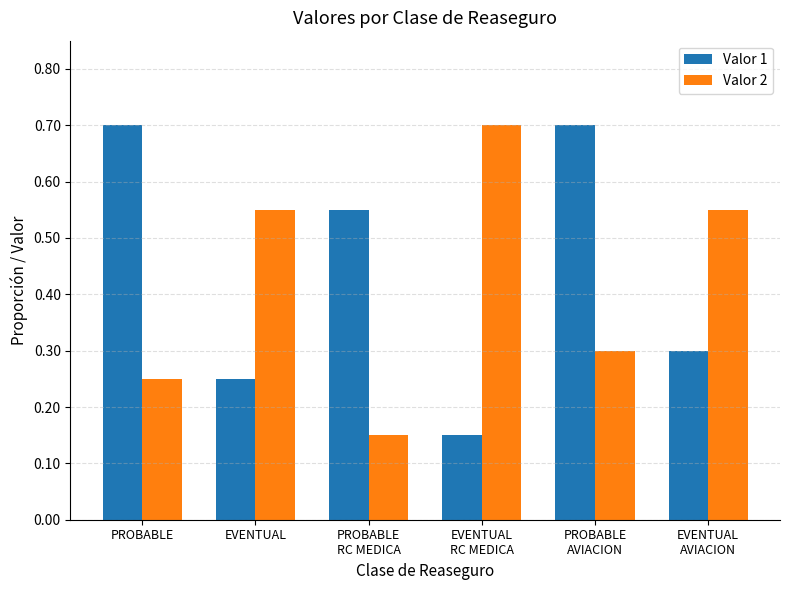

Is it true that Valor 1 equals 0.7 at PROBABLE
RC MEDICA?

False